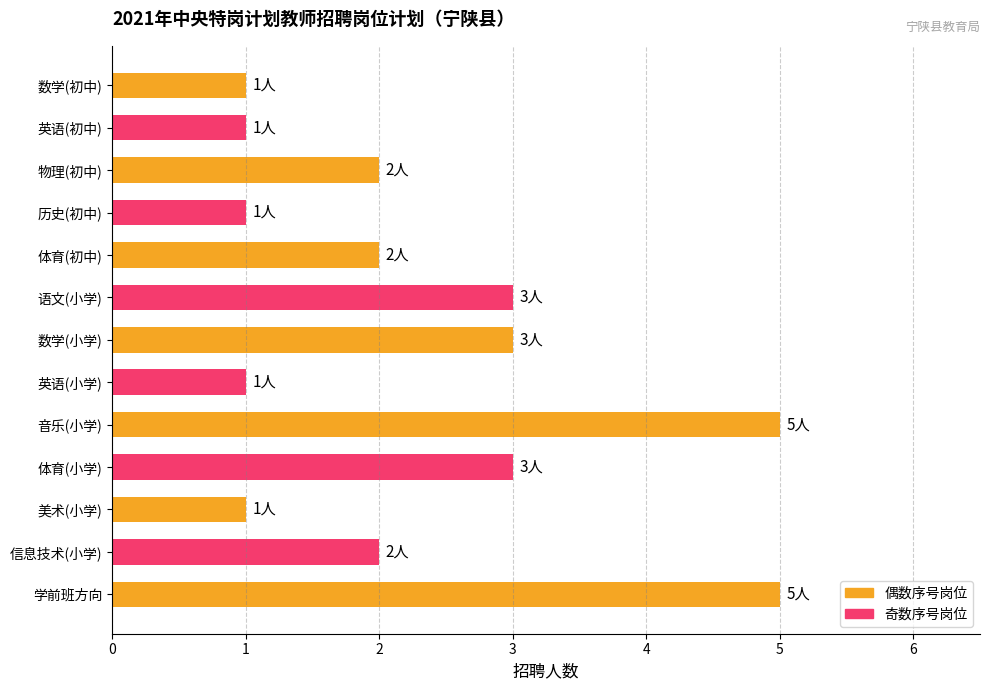

What is the label of the 13th bar from the bottom?

数学(初中)